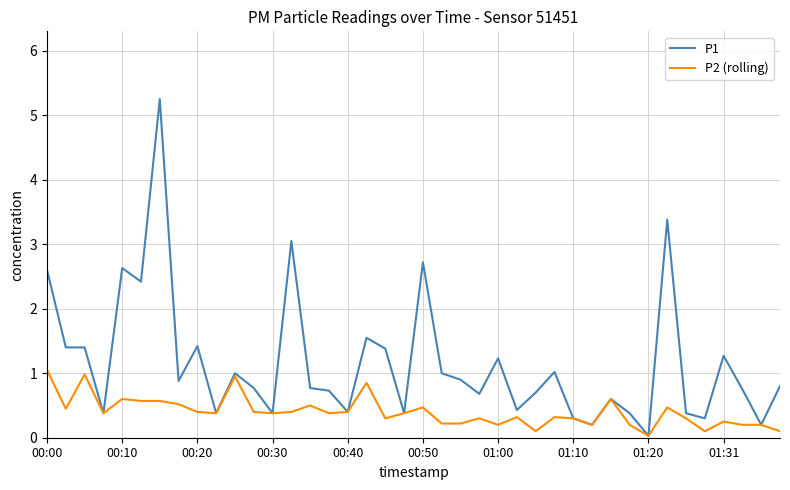

List the series in order of their overall mean, highest first.

P1, P2 (rolling)